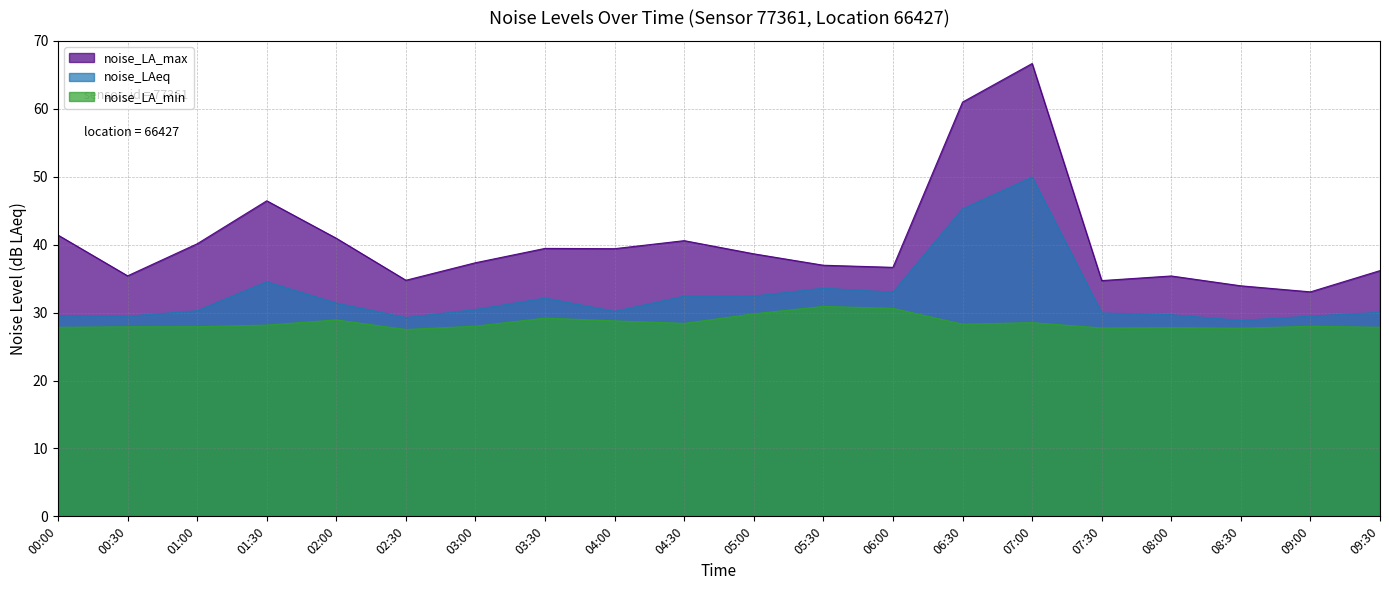

What is the label of the 18th point from the left?

08:30